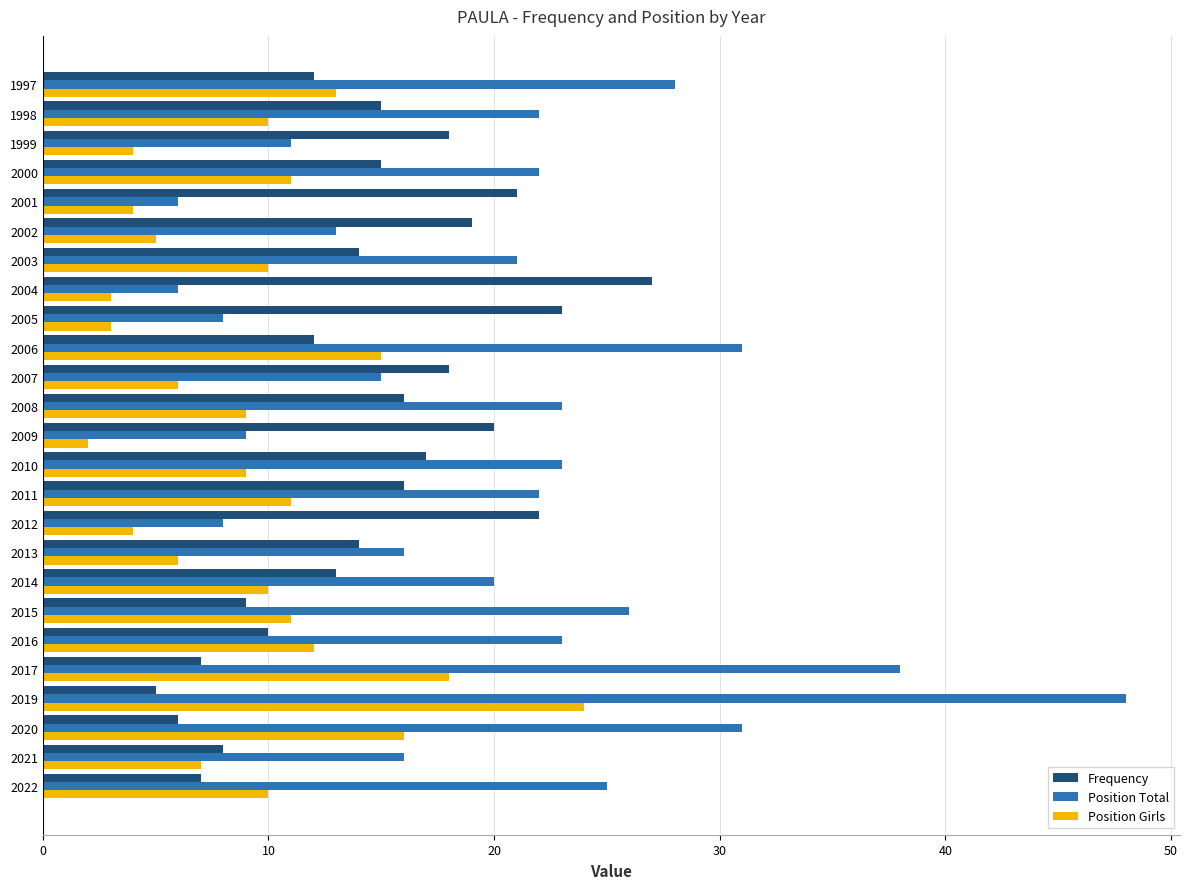

What is the difference between the highest and lowest values at 2013?

10